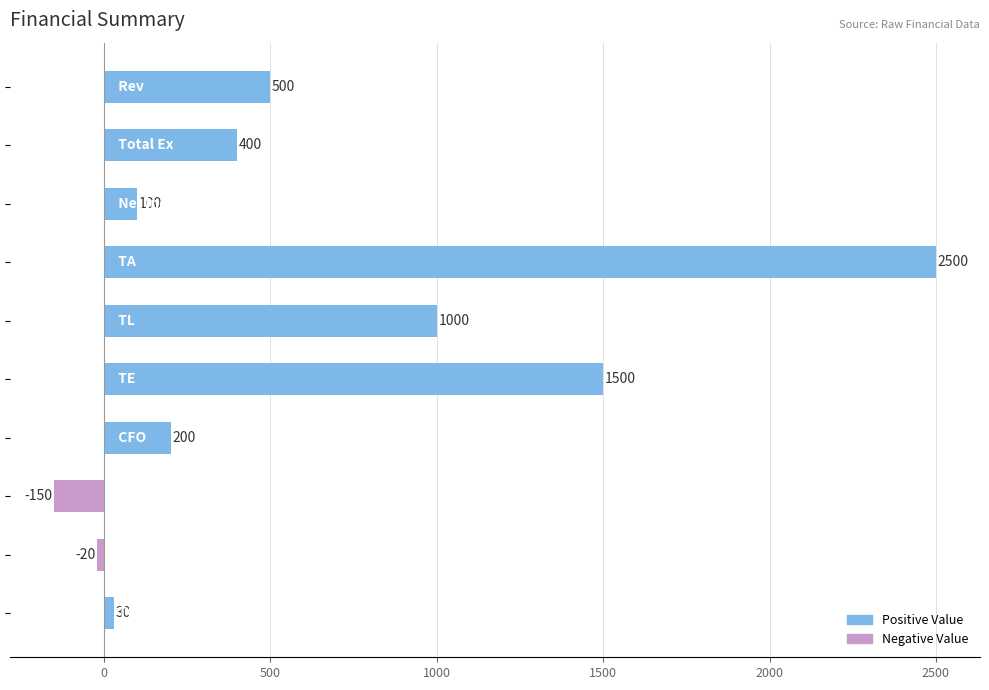

Does the chart contain any negative values?

Yes